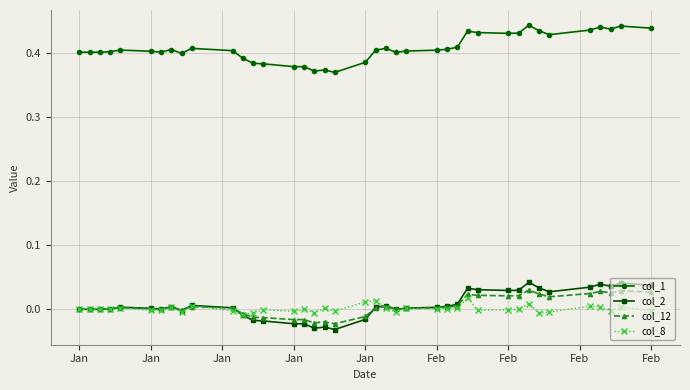

Which series has the largest total across all categories?

col_1